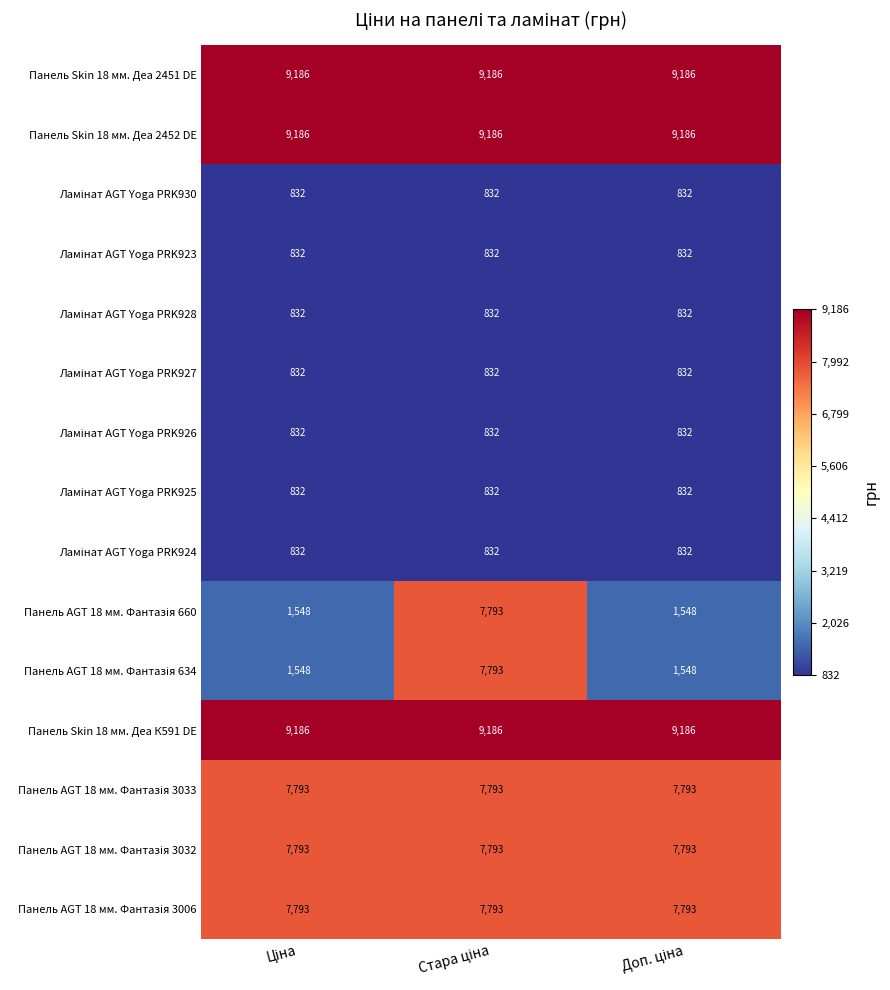

At how many categories does at least one series exceed 5857?

3